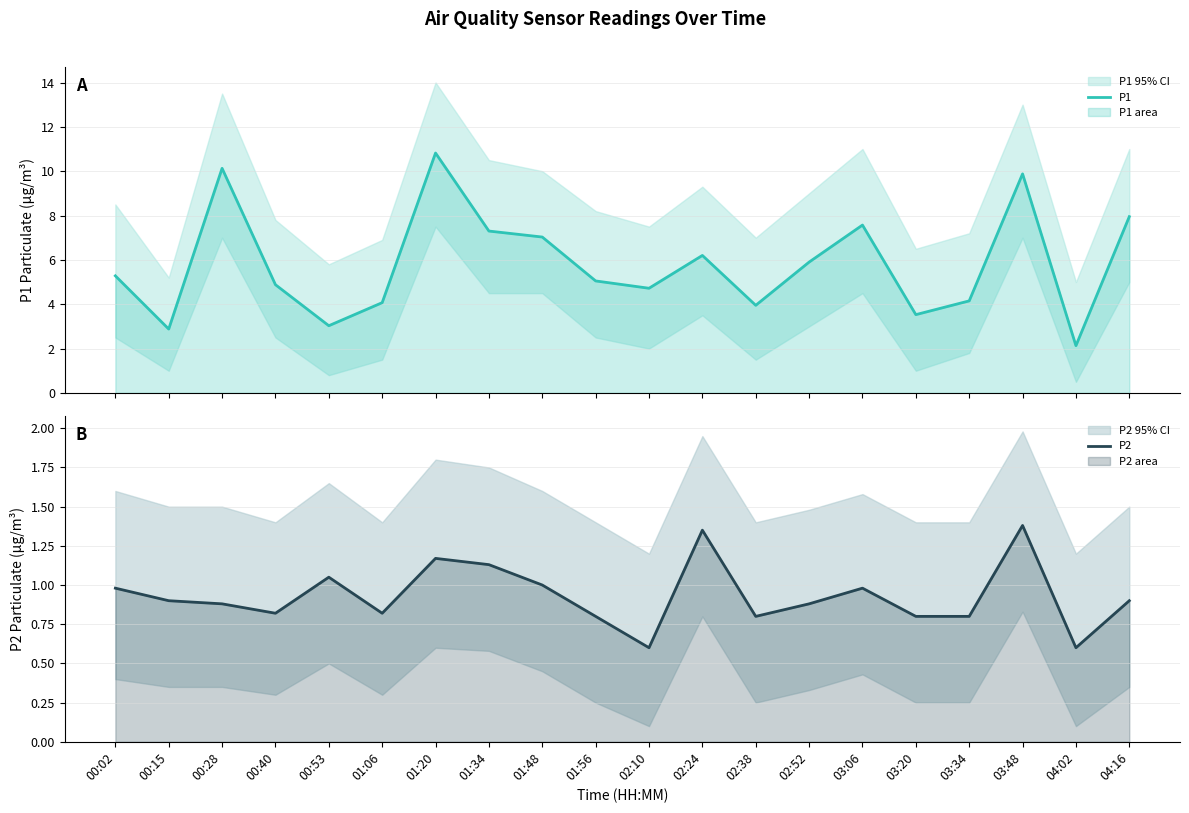

What are all the series names shown in the legend?

P1, P2